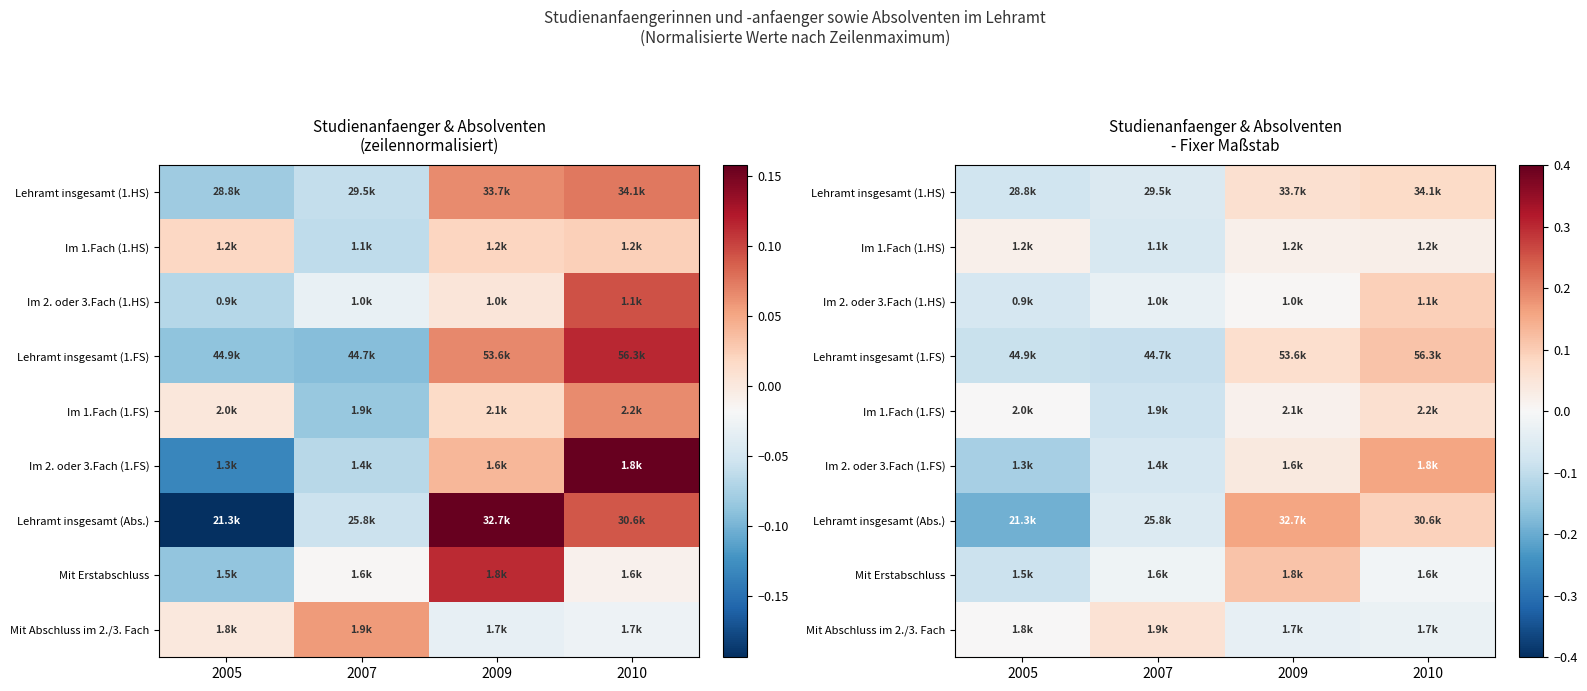

What is the difference between the highest and lowest values at 2009?

0.2